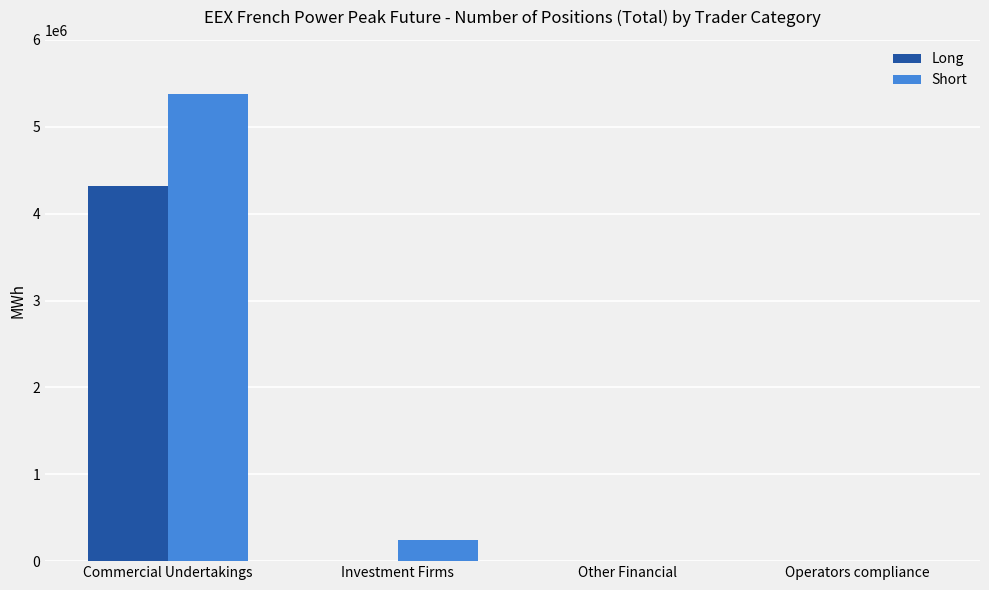

The value of Short at Commercial Undertakings is 5376204. True or false?

True